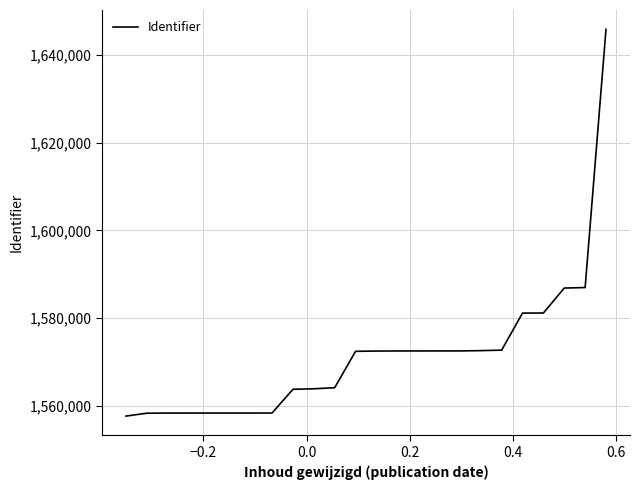

What is the sum of all values?

37720925